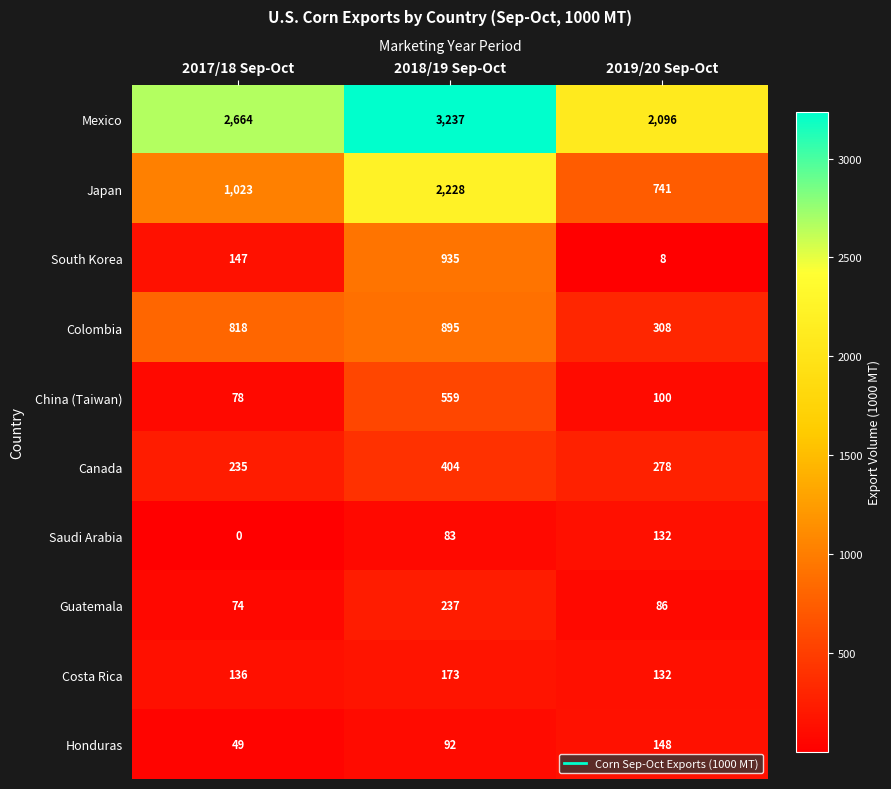

Where does the China (Taiwan) series first go above 100?

2018/19 Sep-Oct